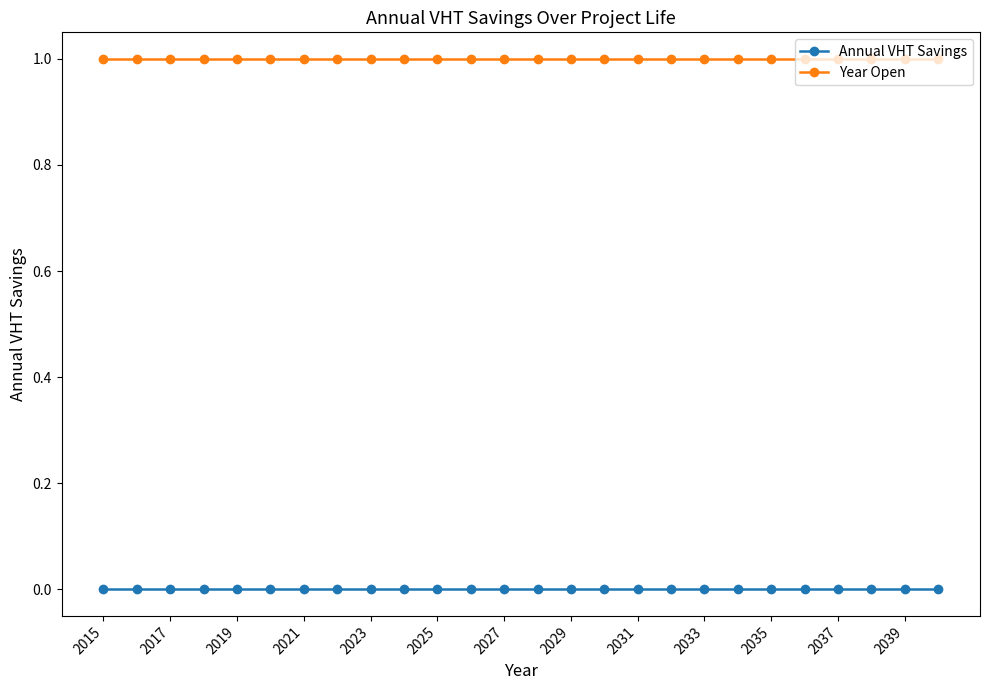

True or false: Year Open and Annual VHT Savings intersect in this chart.

False